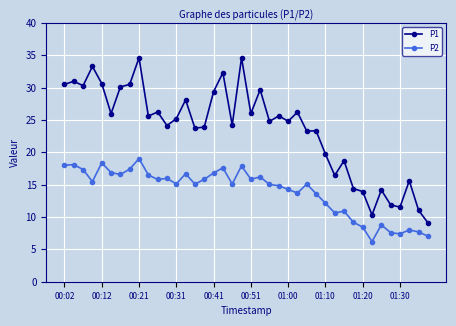

What is the maximum value for P1?

34.6